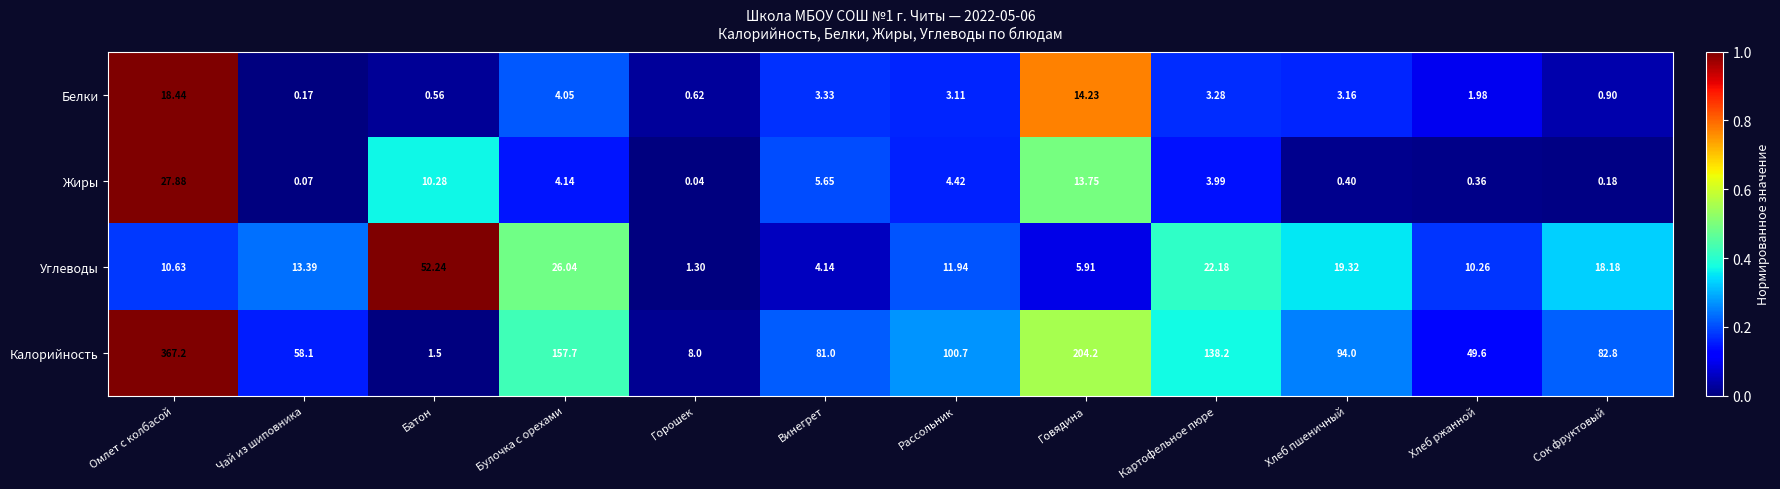

At which category does the chart reach its peak across all series?

Омлет с колбасой